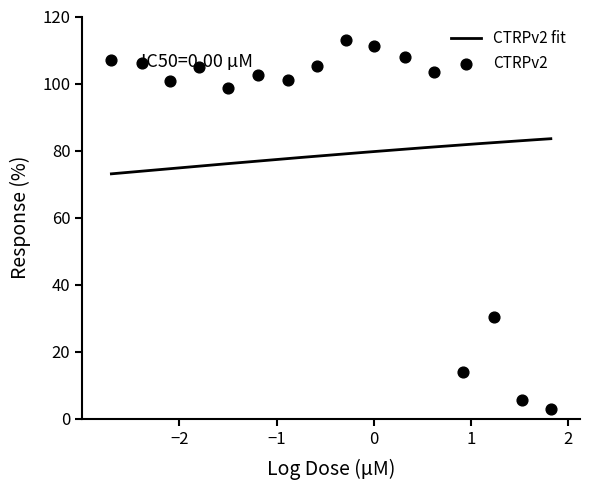

What is the ratio of the value at 0.002 to the value at 33.0?

18.6